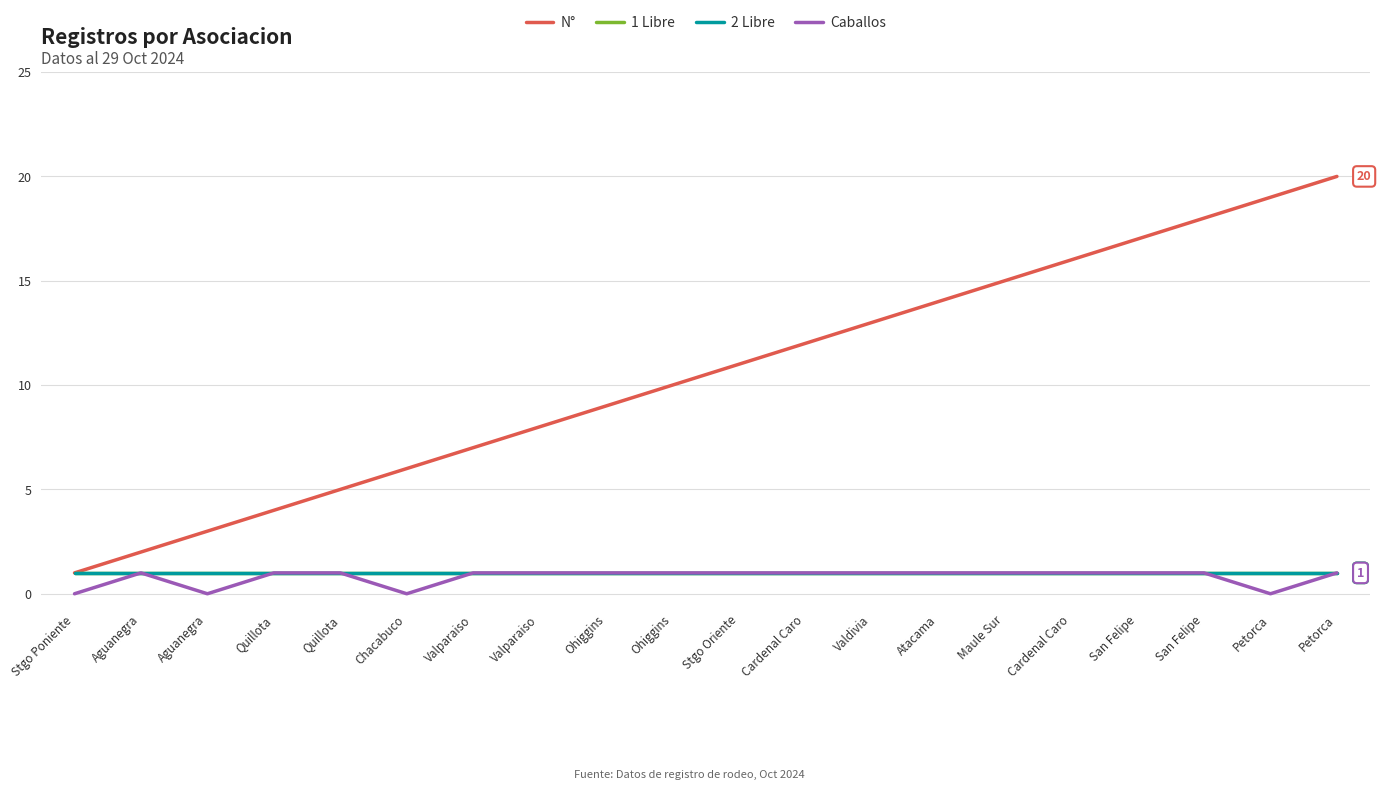

True or false: N° has more than 2 interior local peaks.

False